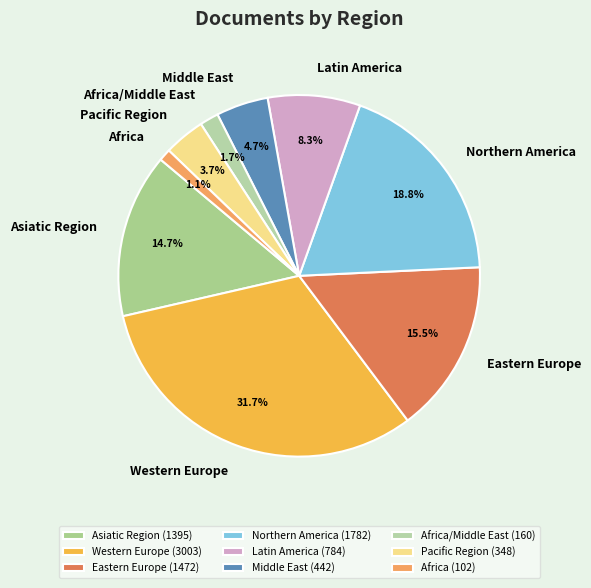

Count the number of slices in the pie.

9